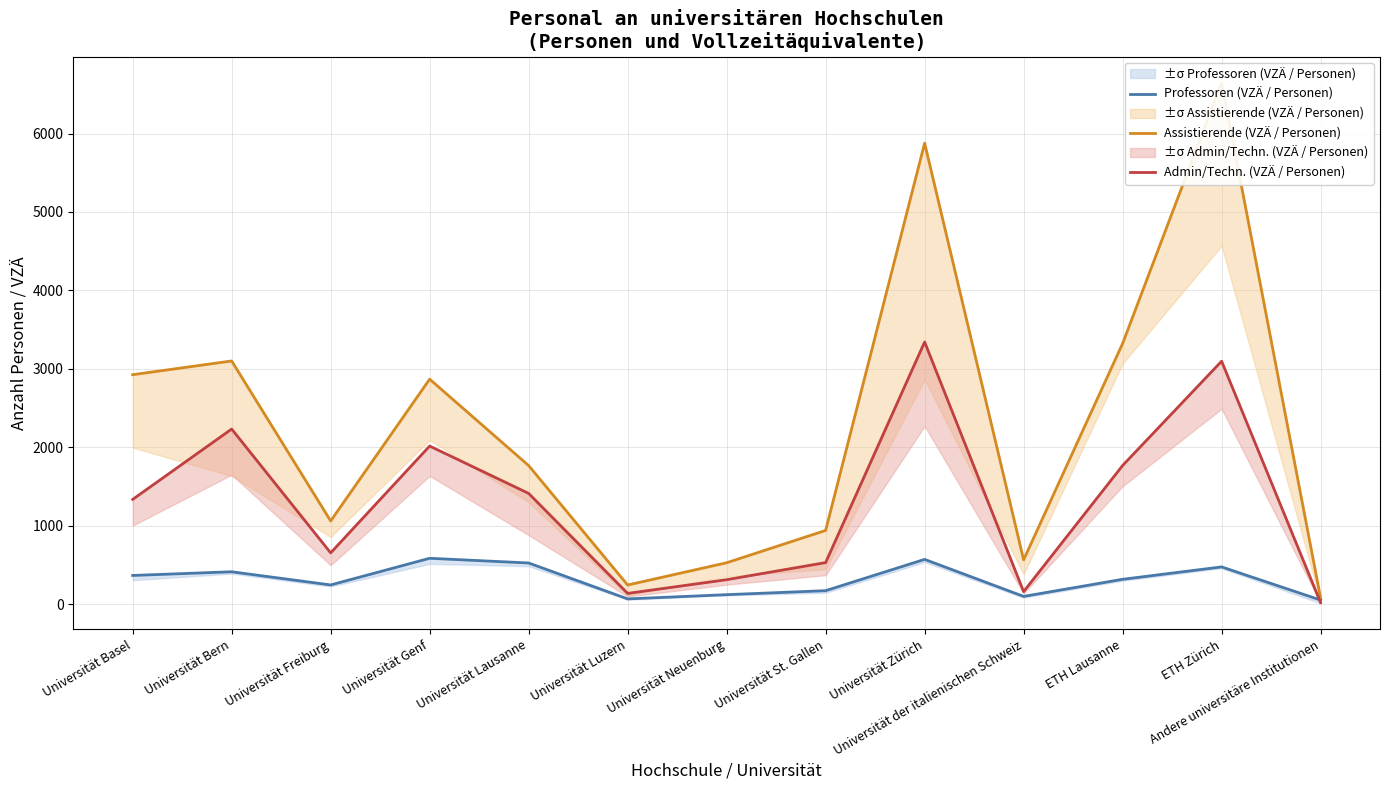

Where does the Professoren (VZÄ / Personen) series first go above 316?

Universität Basel